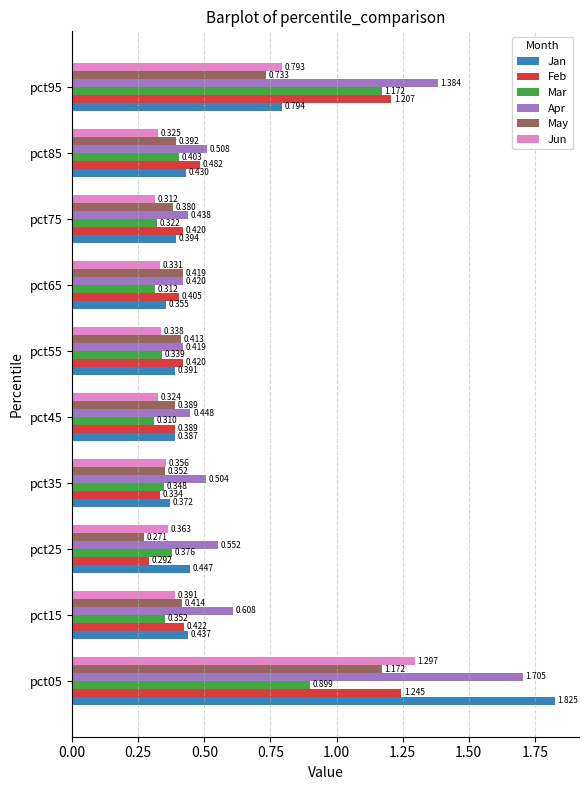

Is the value of Jun at pct85 greater than the value of May at pct25?

Yes